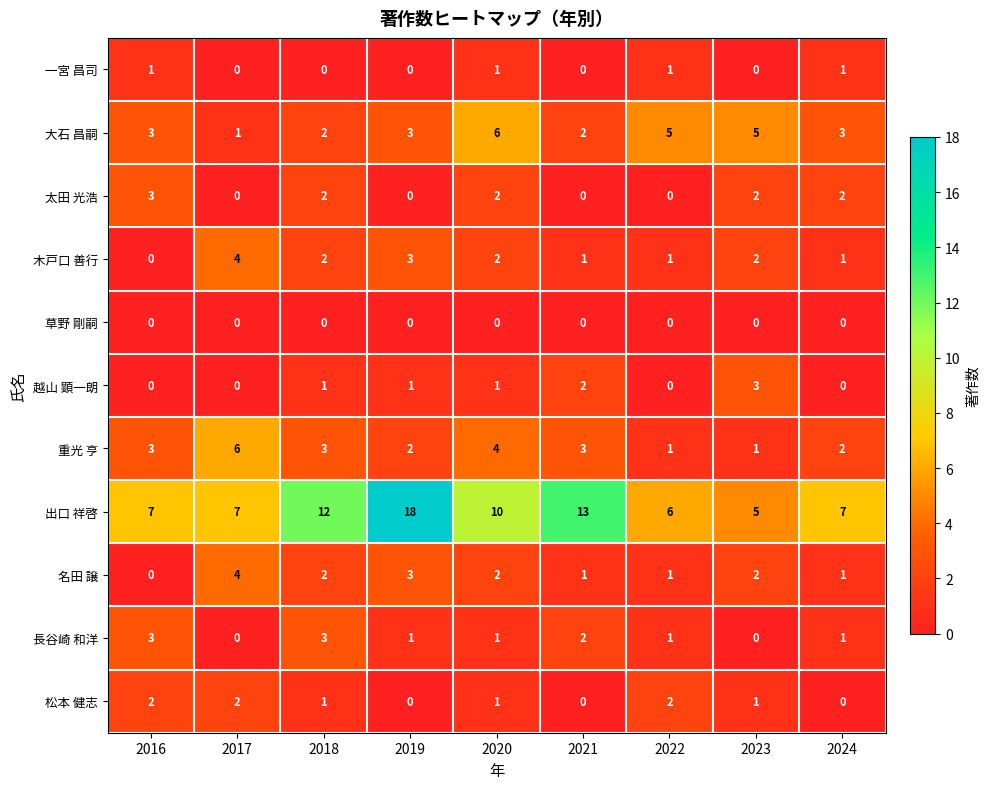

Between 2021 and 2023, which series saw the biggest shift?

出口 祥啓